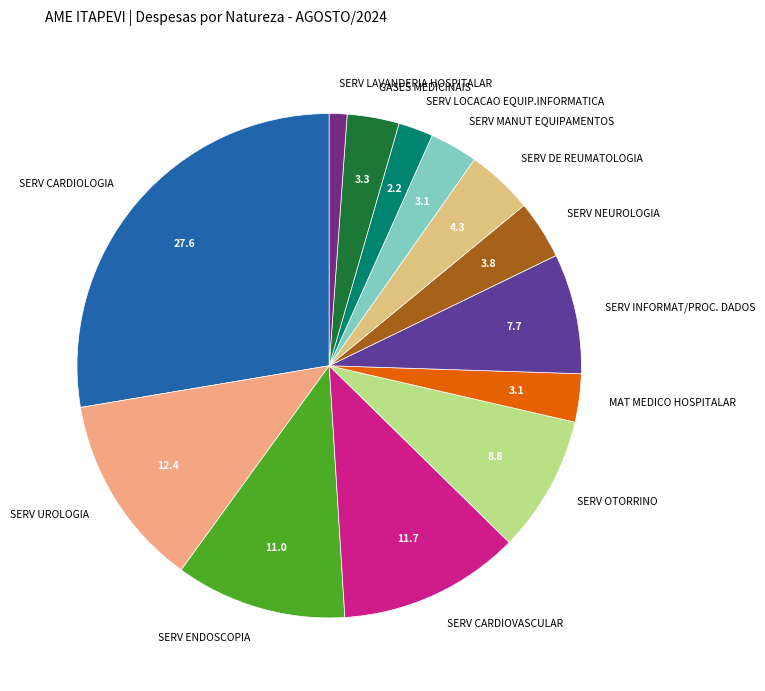

Does GASES MEDICINAIS represent more than half of the total?

No